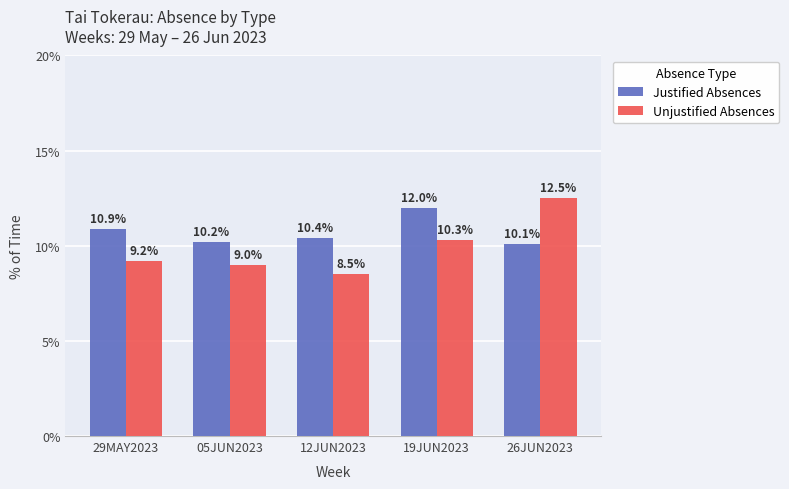

Reading left to right, transcribe all the data shown in this chart.

Justified Absences: 10.9	10.2	10.4	12.0	10.1
Unjustified Absences: 9.2	9.0	8.5	10.3	12.5